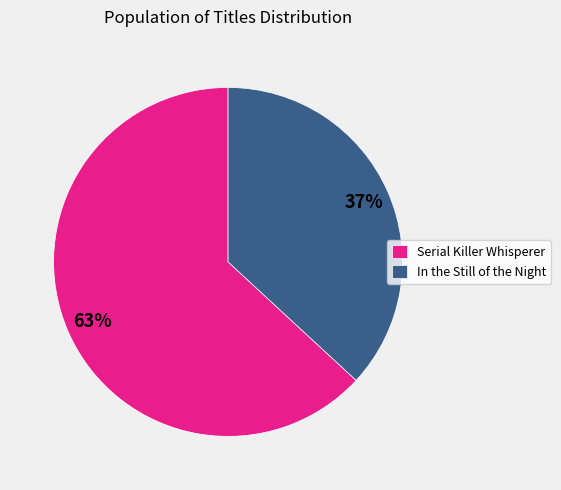

Combined, do In the Still of the Night and Serial Killer Whisperer account for over 50%?

Yes